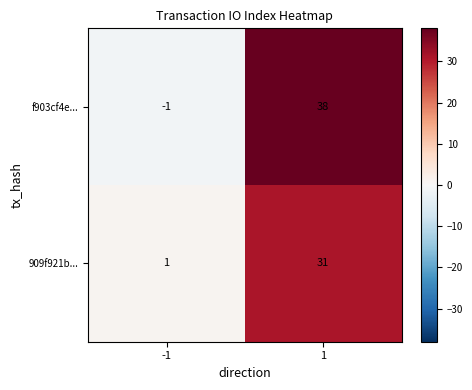

What is the spread (max minus min) of values at 1?

7